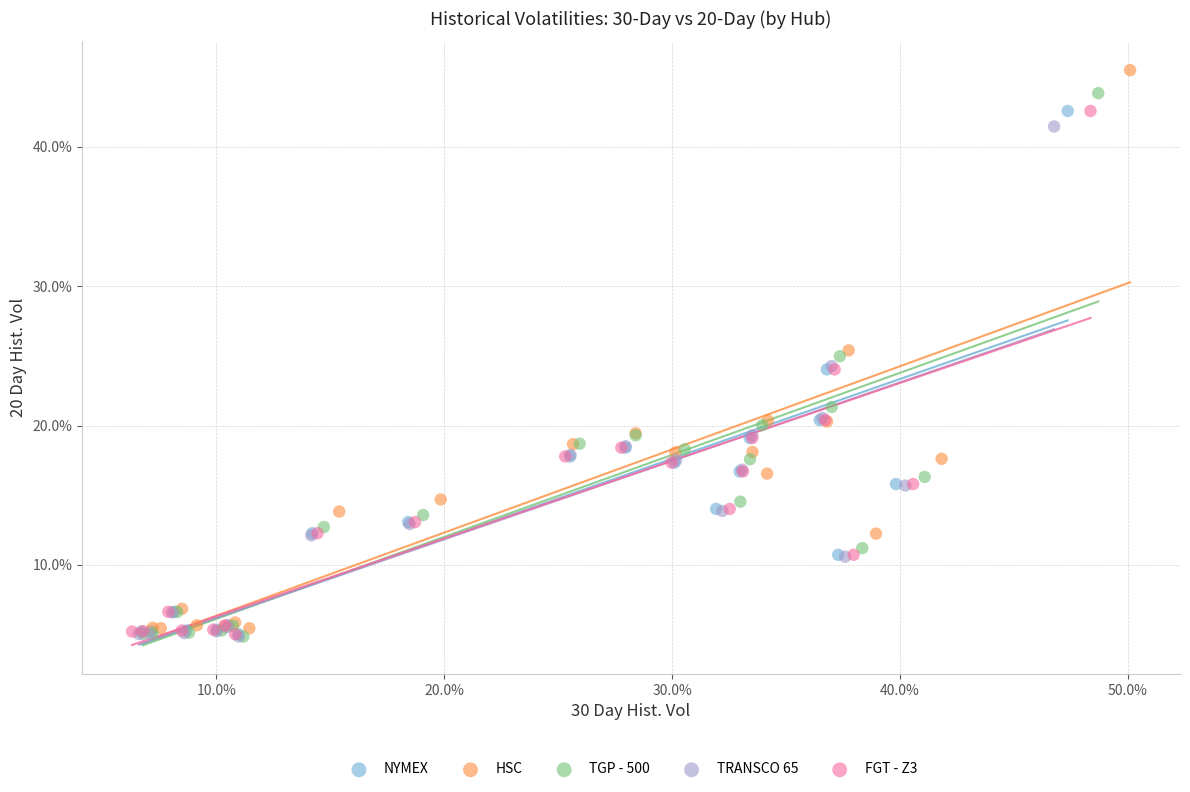

Which series has the widest spread of Y values?

HSC